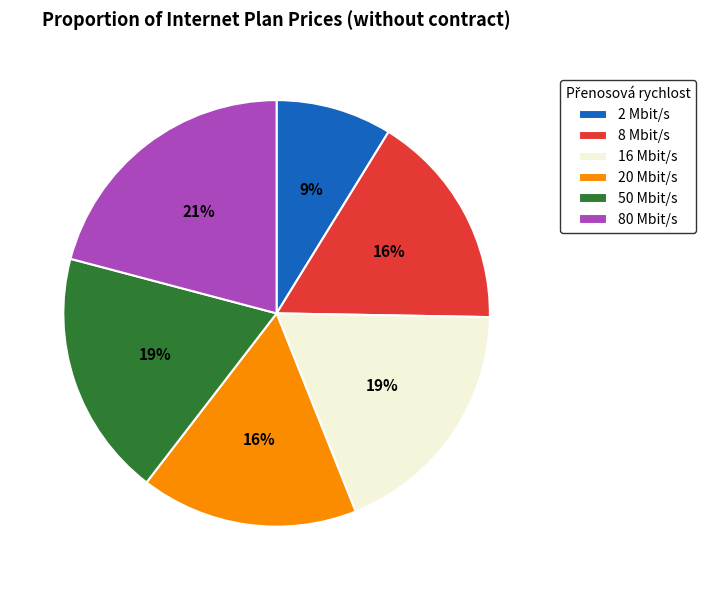

Combined, do 2 Mbit/s and 20 Mbit/s account for over 50%?

No